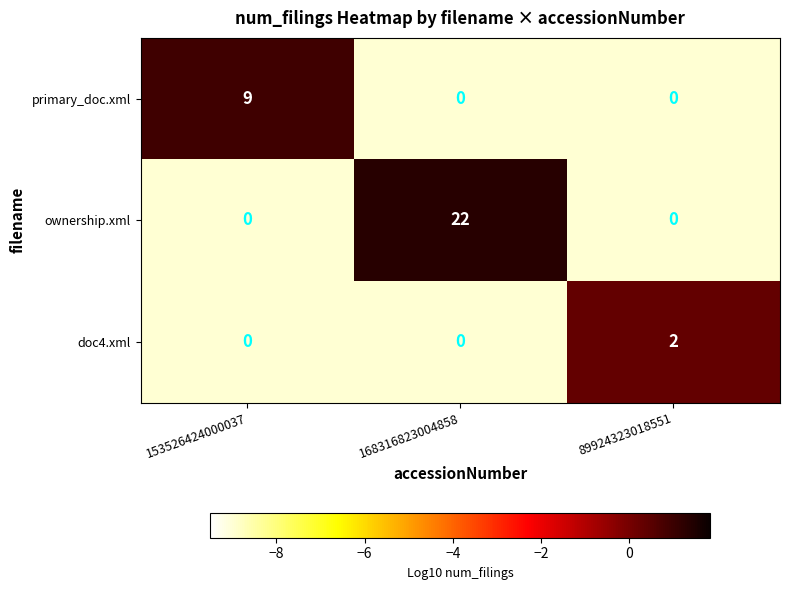

Which series has the widest spread of values?

ownership.xml